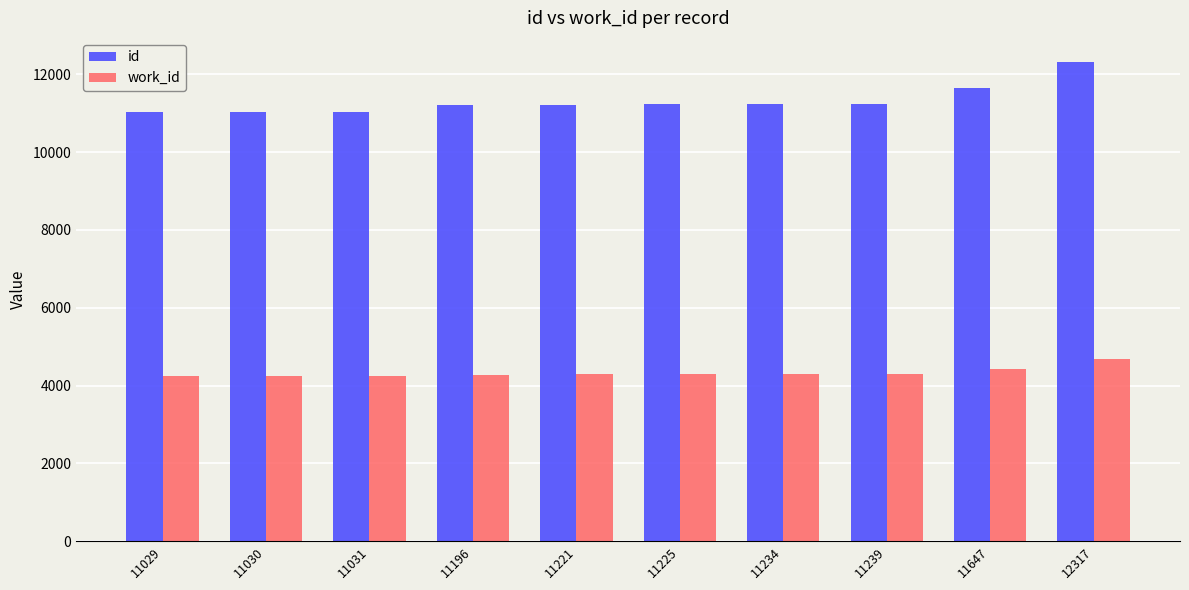

Which series has the widest spread of values?

id